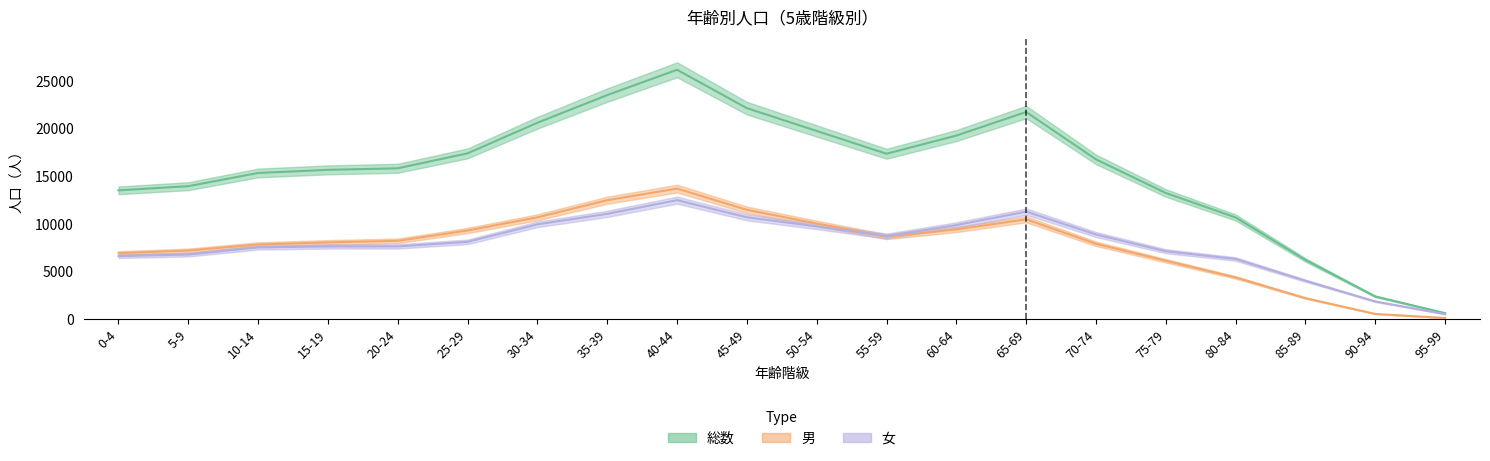

Reading left to right, transcribe all the data shown in this chart.

総数: 0-4=13513	5-9=13951	10-14=15338	15-19=15666	20-24=15829	25-29=17400	30-34=20618	35-39=23521	40-44=26180	45-49=22146	50-54=19753	55-59=17358	60-64=19269	65-69=21744	70-74=16769	75-79=13233	80-84=10662	85-89=6201	90-94=2361	95-99=612
男: 0-4=6913	5-9=7184	10-14=7824	15-19=8045	20-24=8207	25-29=9295	30-34=10678	35-39=12476	40-44=13697	45-49=11465	50-54=10027	55-59=8649	60-64=9407	65-69=10467	70-74=7896	75-79=6116	80-84=4362	85-89=2186	90-94=526	95-99=103
女: 0-4=6600	5-9=6767	10-14=7514	15-19=7621	20-24=7622	25-29=8105	30-34=9940	35-39=11045	40-44=12483	45-49=10681	50-54=9726	55-59=8709	60-64=9862	65-69=11277	70-74=8873	75-79=7117	80-84=6300	85-89=4015	90-94=1835	95-99=509